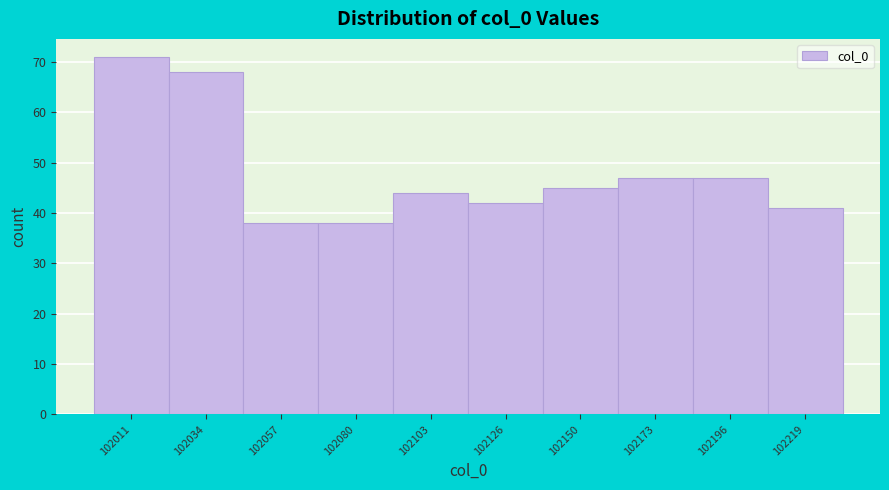

Reading left to right, what are all the values shown in this chart?

102011=71	102034=68	102057=38	102080=38	102103=44	102126=42	102150=45	102173=47	102196=47	102219=41